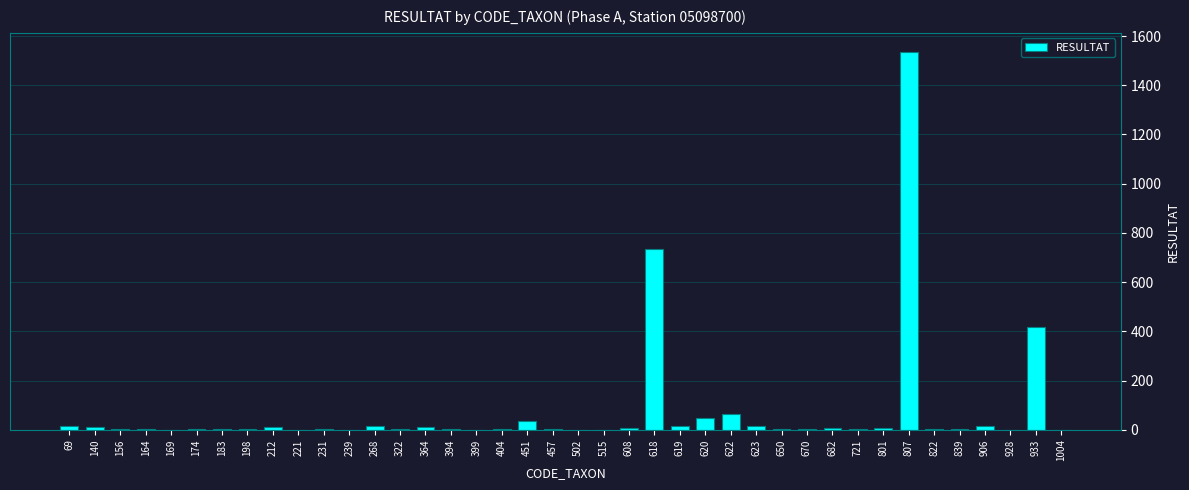

What is the change in value from 394 to 623?

+13